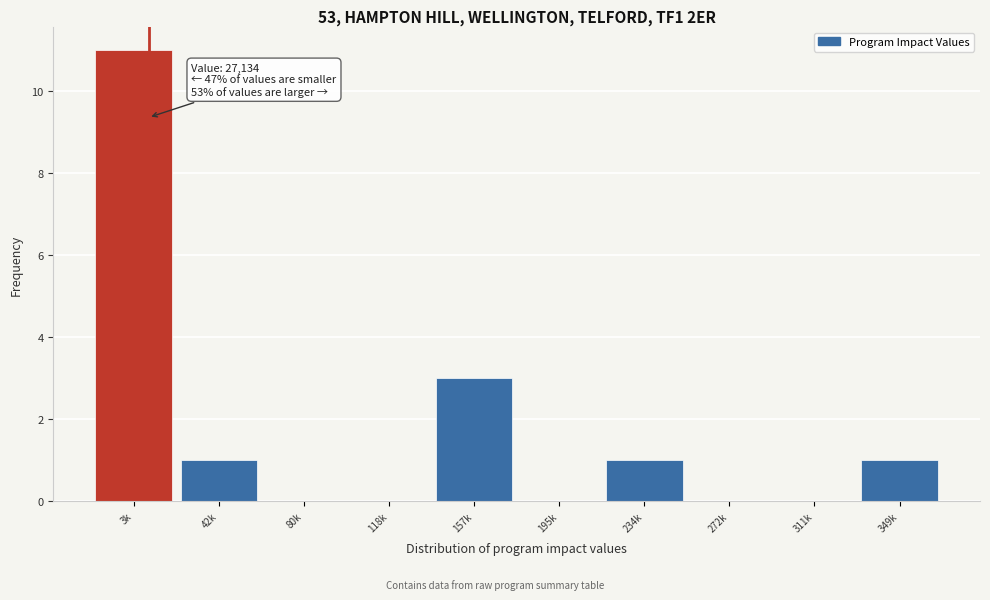

Reading right to left, extract all data points from this chart.

349k=1	311k=0	272k=0	234k=1	195k=0	157k=3	118k=0	80k=0	42k=1	3k=11